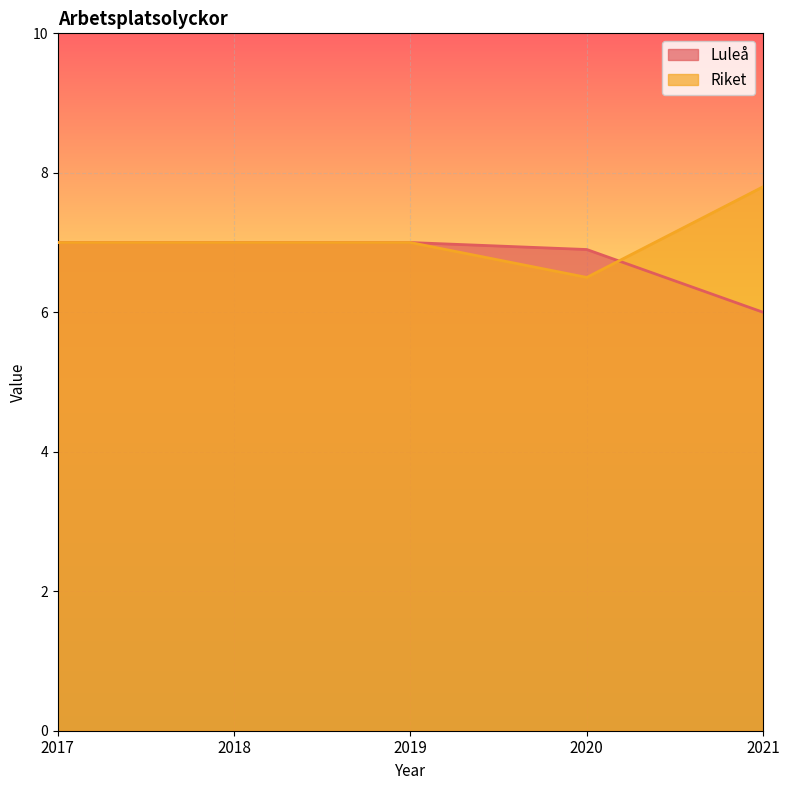

How many lines are shown in the chart?

2